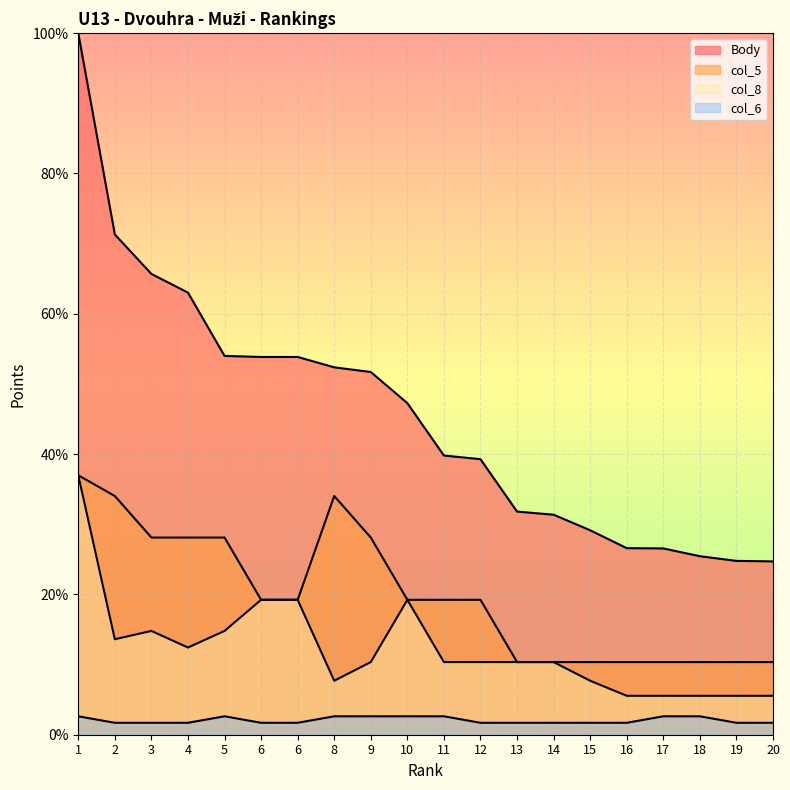

The value of col_5 at 12 is 32.9. True or false?

False